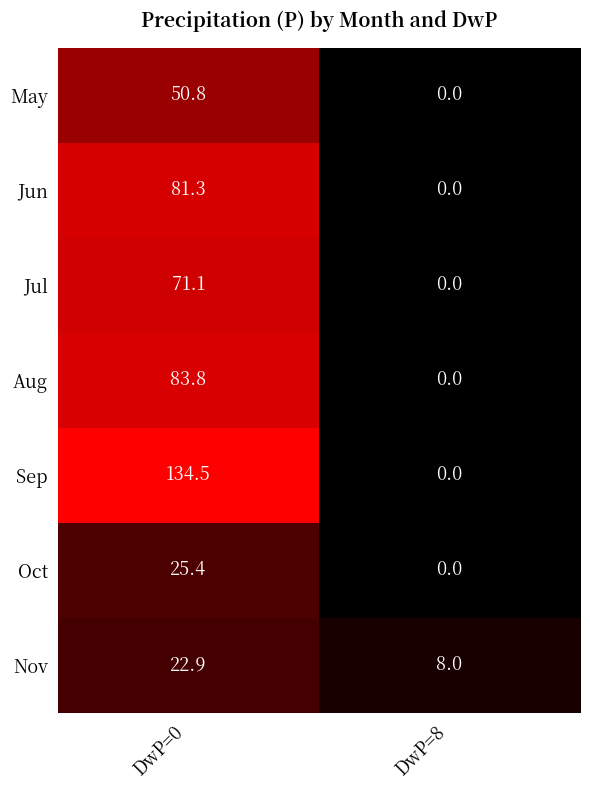

Reading left to right, list all the values displayed in this chart.

May: DwP=0=50.8	DwP=8=0.0
Jun: DwP=0=81.3	DwP=8=0.0
Jul: DwP=0=71.1	DwP=8=0.0
Aug: DwP=0=83.8	DwP=8=0.0
Sep: DwP=0=134.5	DwP=8=0.0
Oct: DwP=0=25.4	DwP=8=0.0
Nov: DwP=0=22.9	DwP=8=8.0